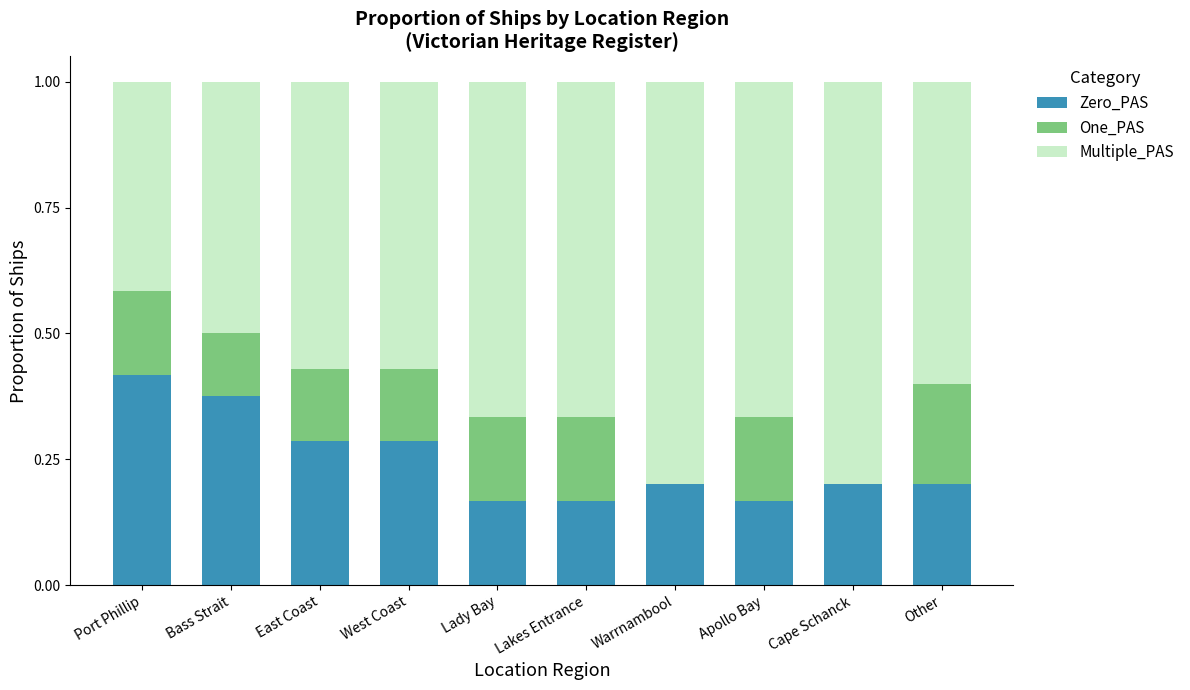

What is the sum of all Zero_PAS values?

2.5